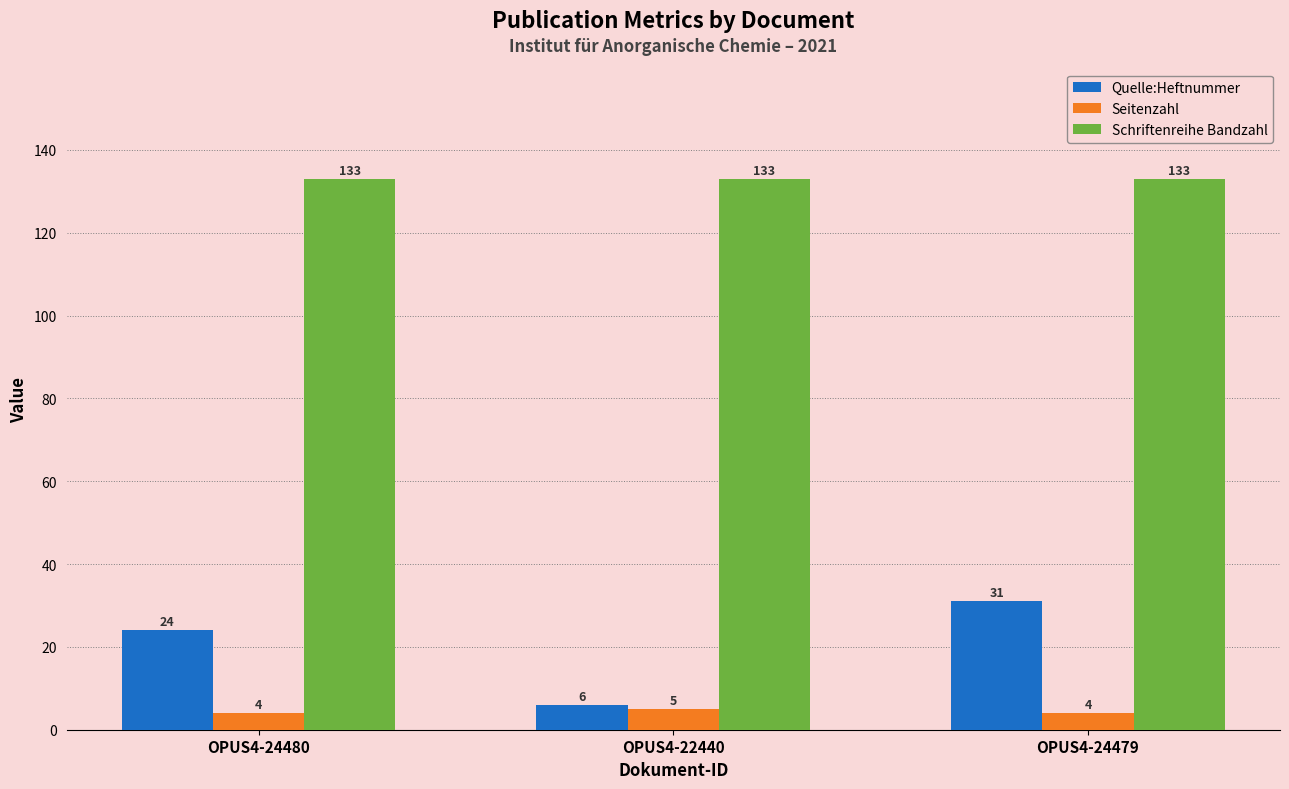

What is the spread (max minus min) of values at OPUS4-24479?

129